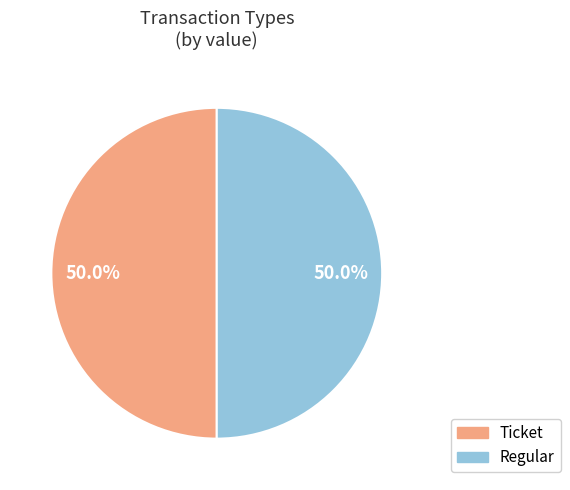

To the nearest percent, what is the average slice percentage?

50%